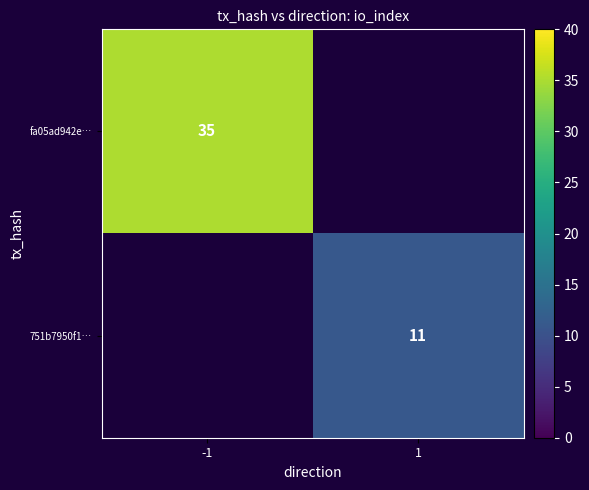

The 751b7950f1… series shows 15 at 1. True or false?

False